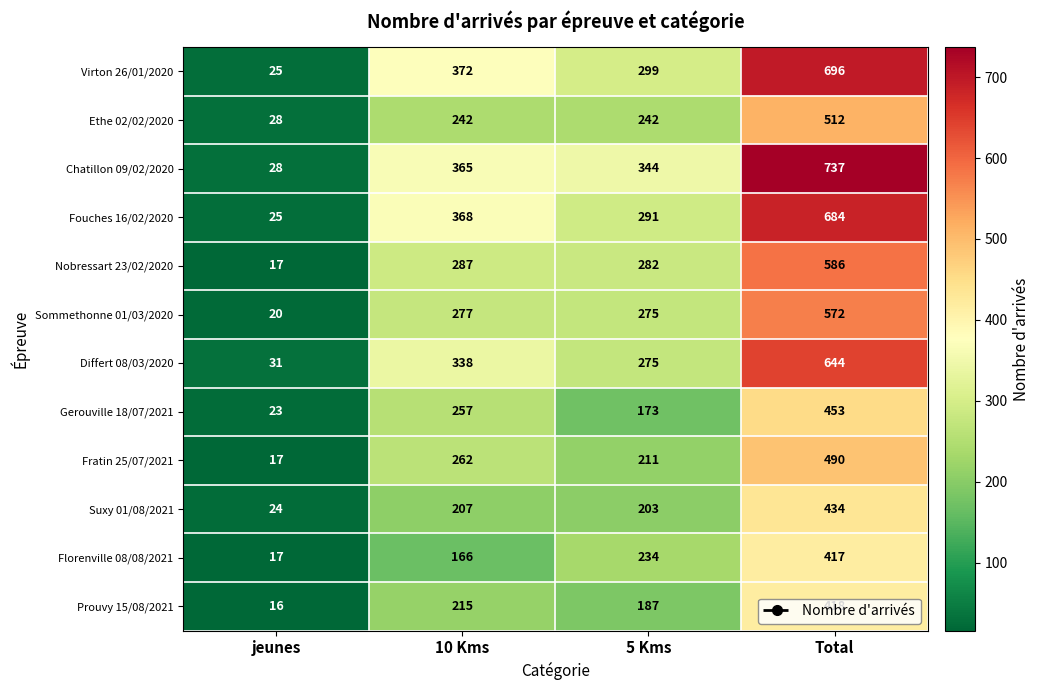

What is the sum of all Fratin 25/07/2021 values?

980